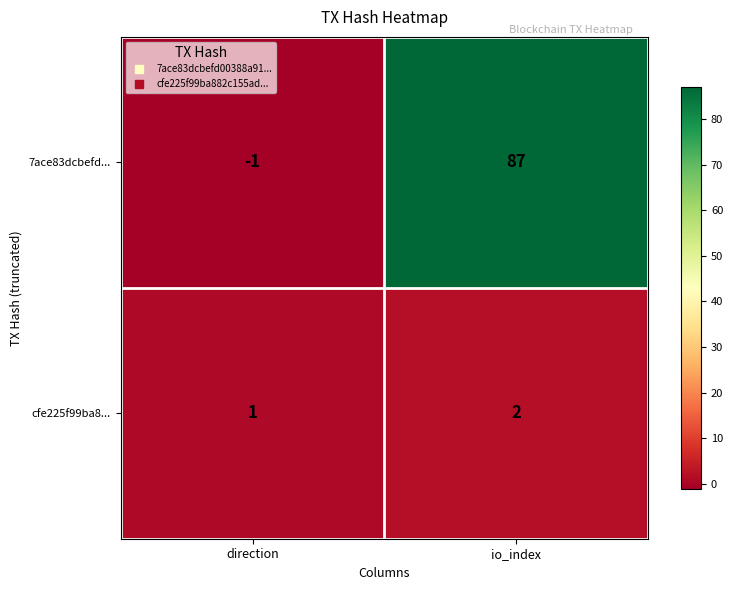

What is the difference between the maximum and minimum values in the 7ace83dcbefd... series?

88